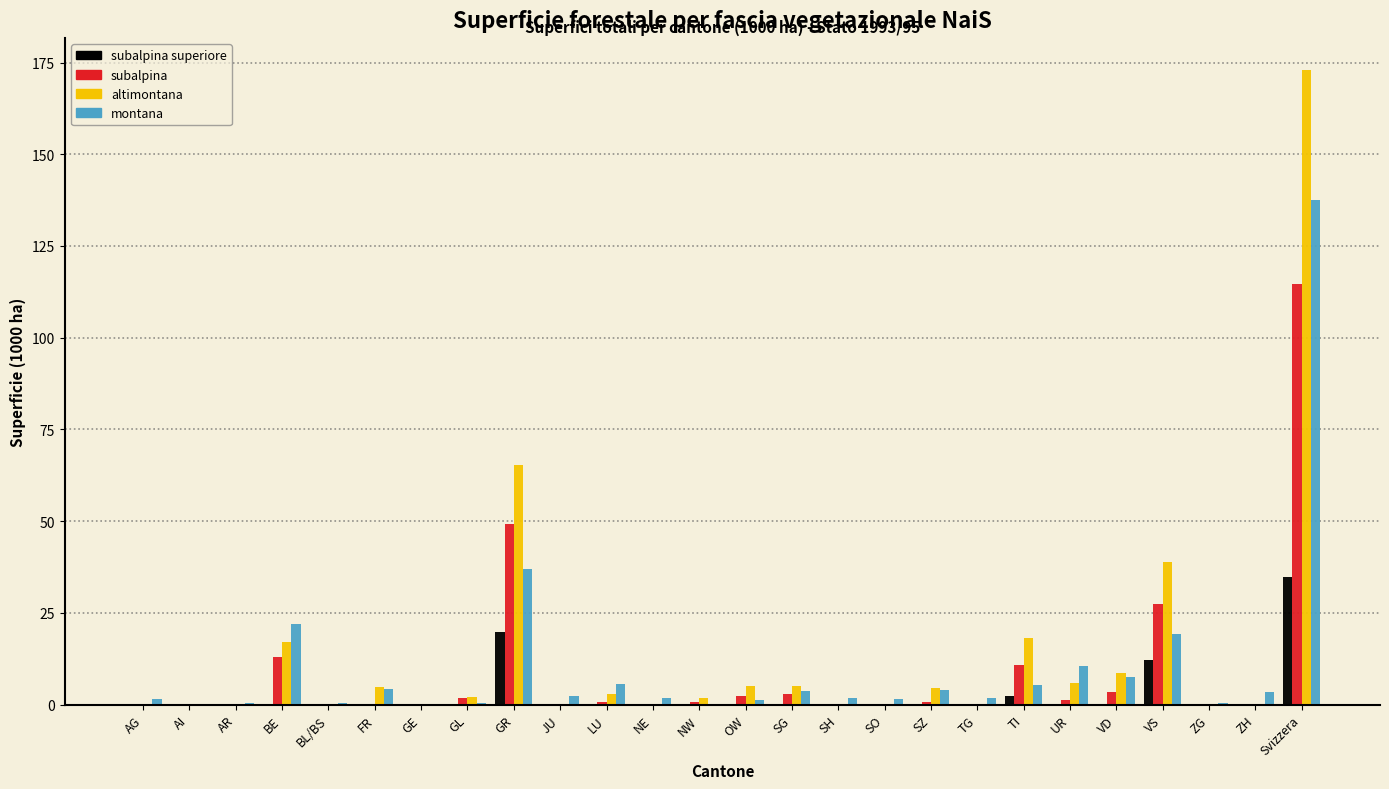

Is the value of montana at SH greater than the value of subalpina at Svizzera?

No